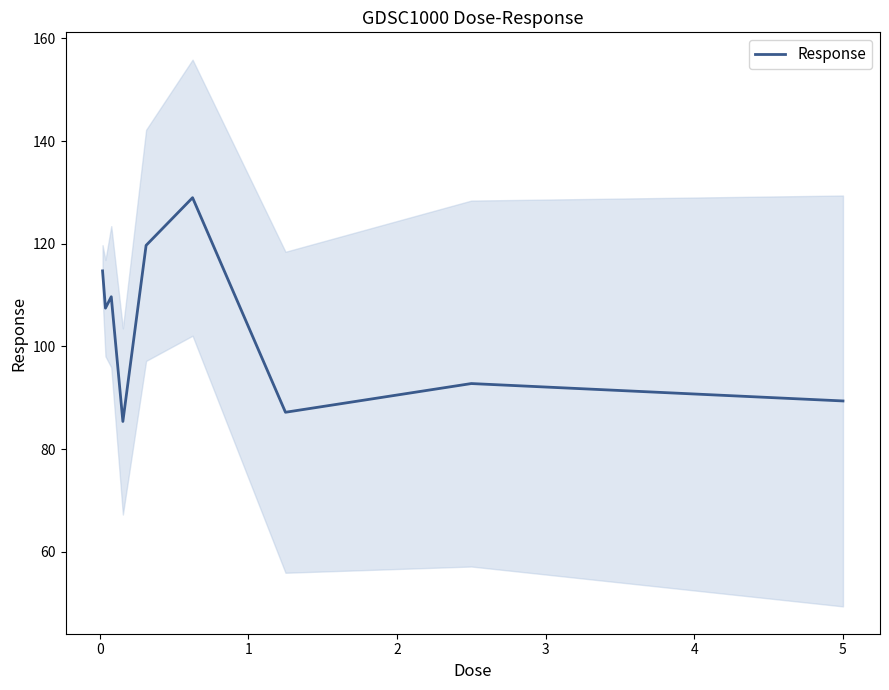

What is the highest value of the Response series?

129.0